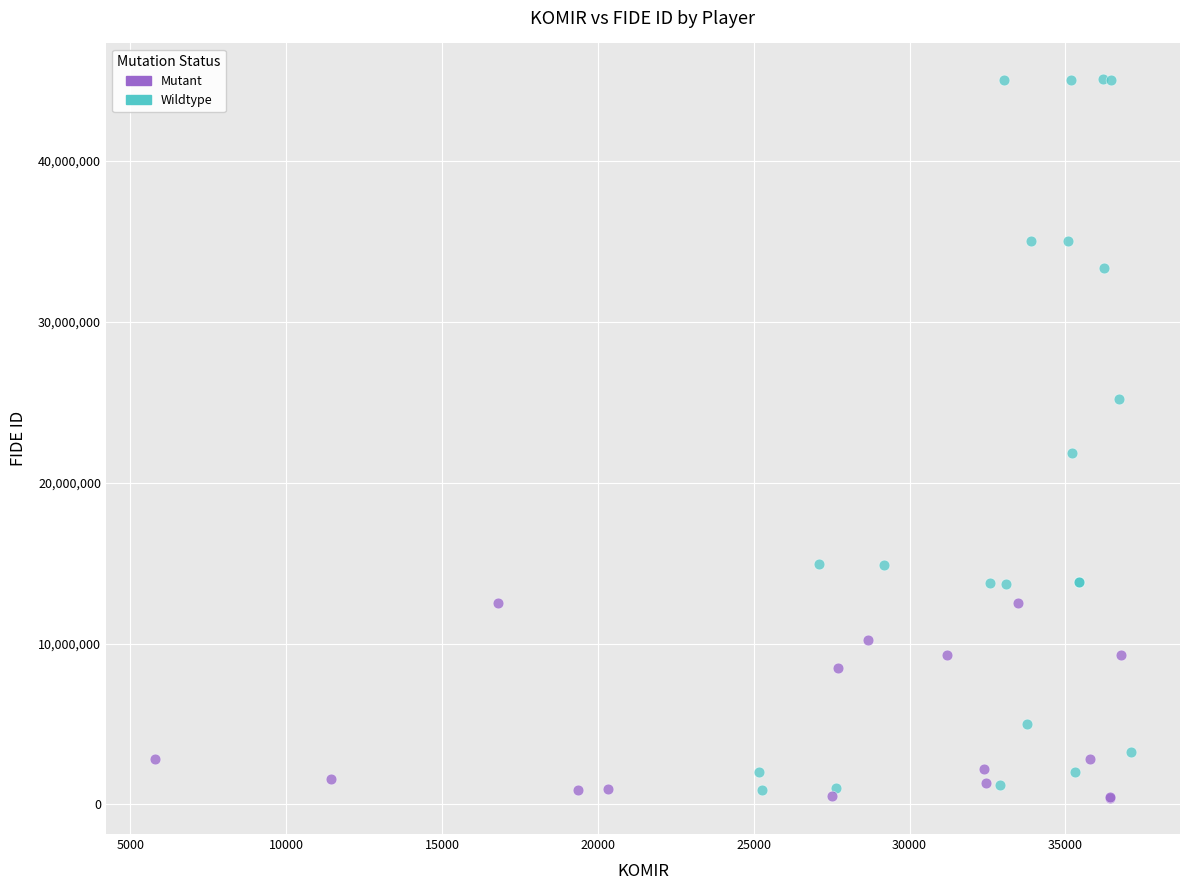

Which series contains the highest Y value?

Wildtype